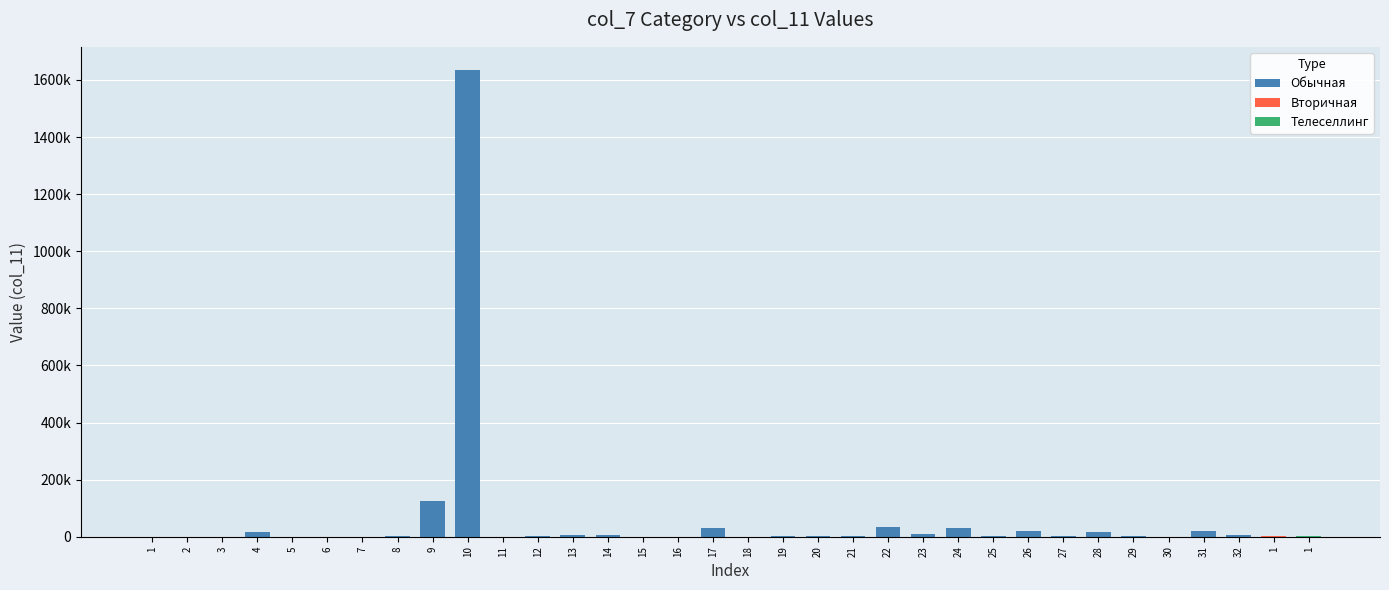

What is the sum of the values at 23 and 5?

9162.0